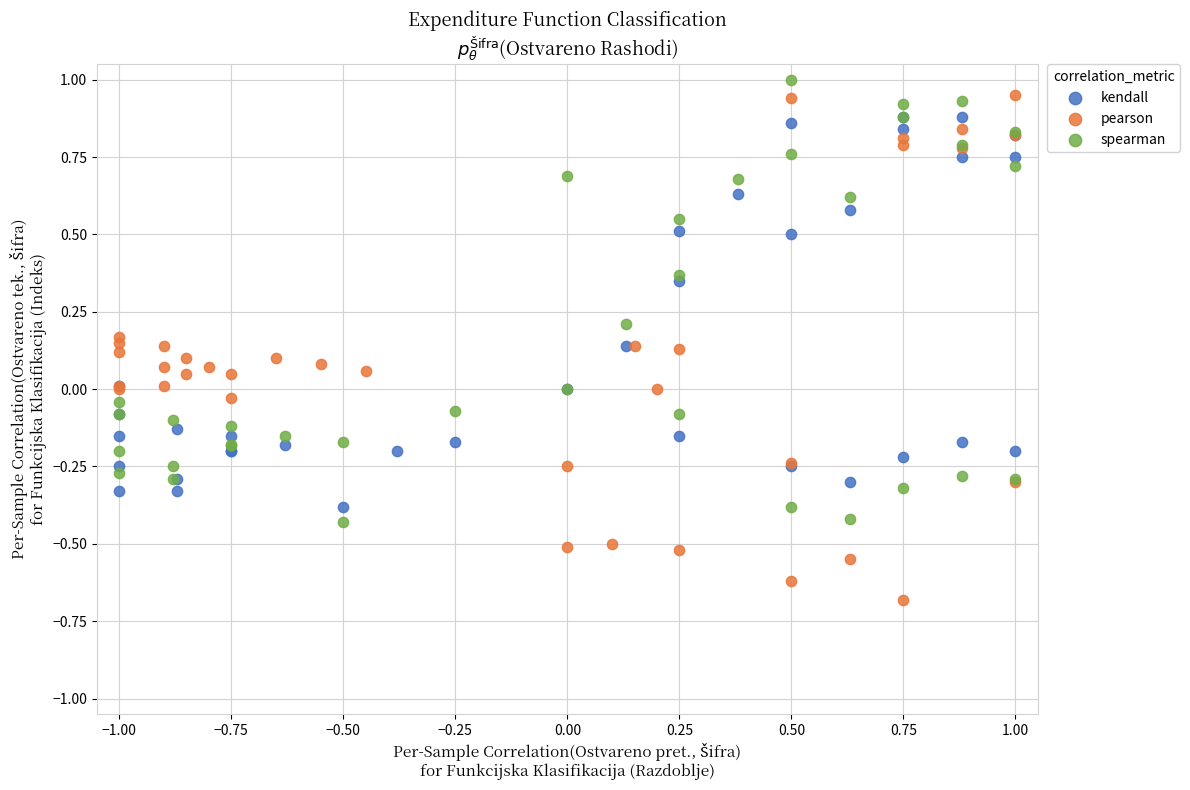

Which series has the widest spread of Y values?

pearson